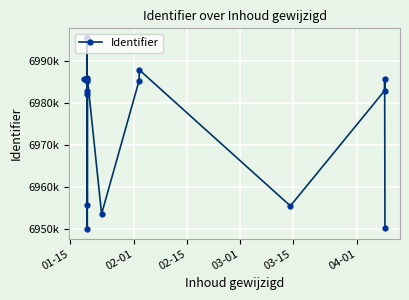

How many values exceed 6985246?

8